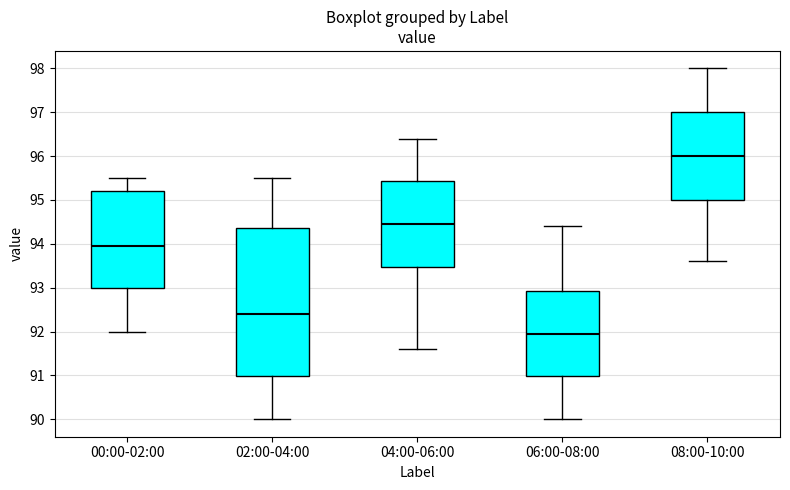

Where does the median line of the box for 06:00-08:00 sit on the y-axis? The values are not printed on the chart, so give them approximately, as read against the axis.

92.0